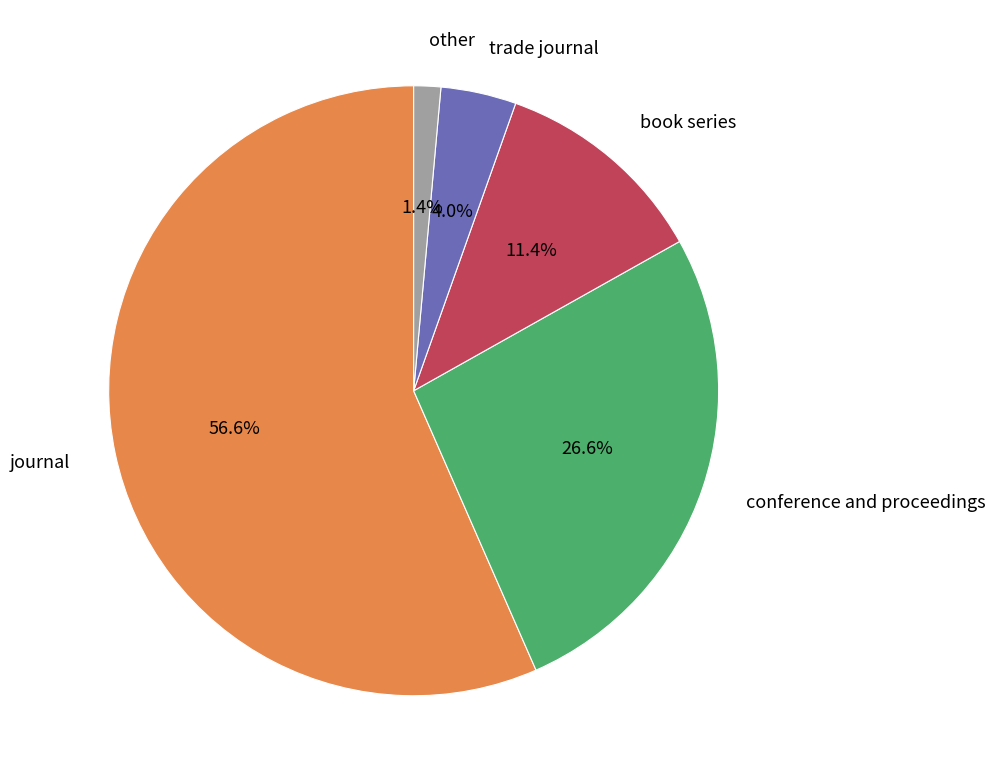

Is there any slice that represents more than half of the pie?

Yes